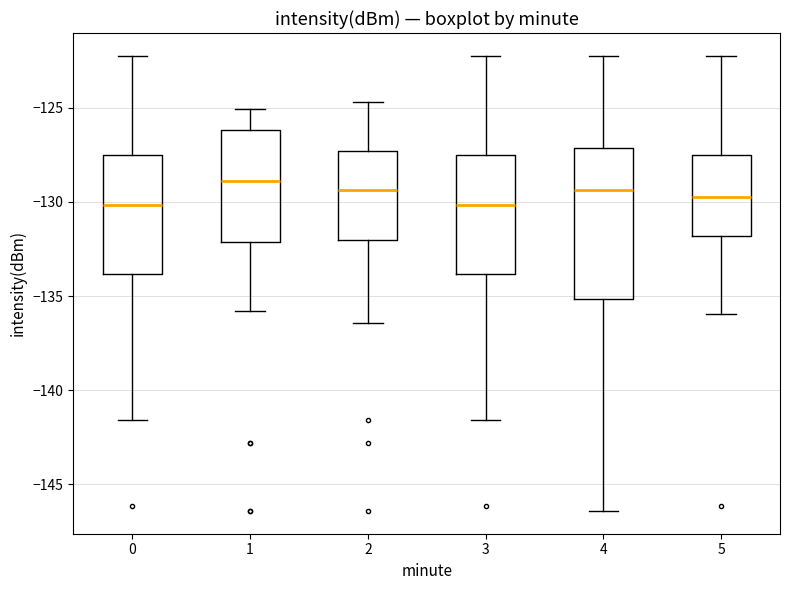

Where does the lower whisker of the box at x = 3 end on the y-axis? The values are not printed on the chart, so give them approximately, as read against the axis.

-141.5